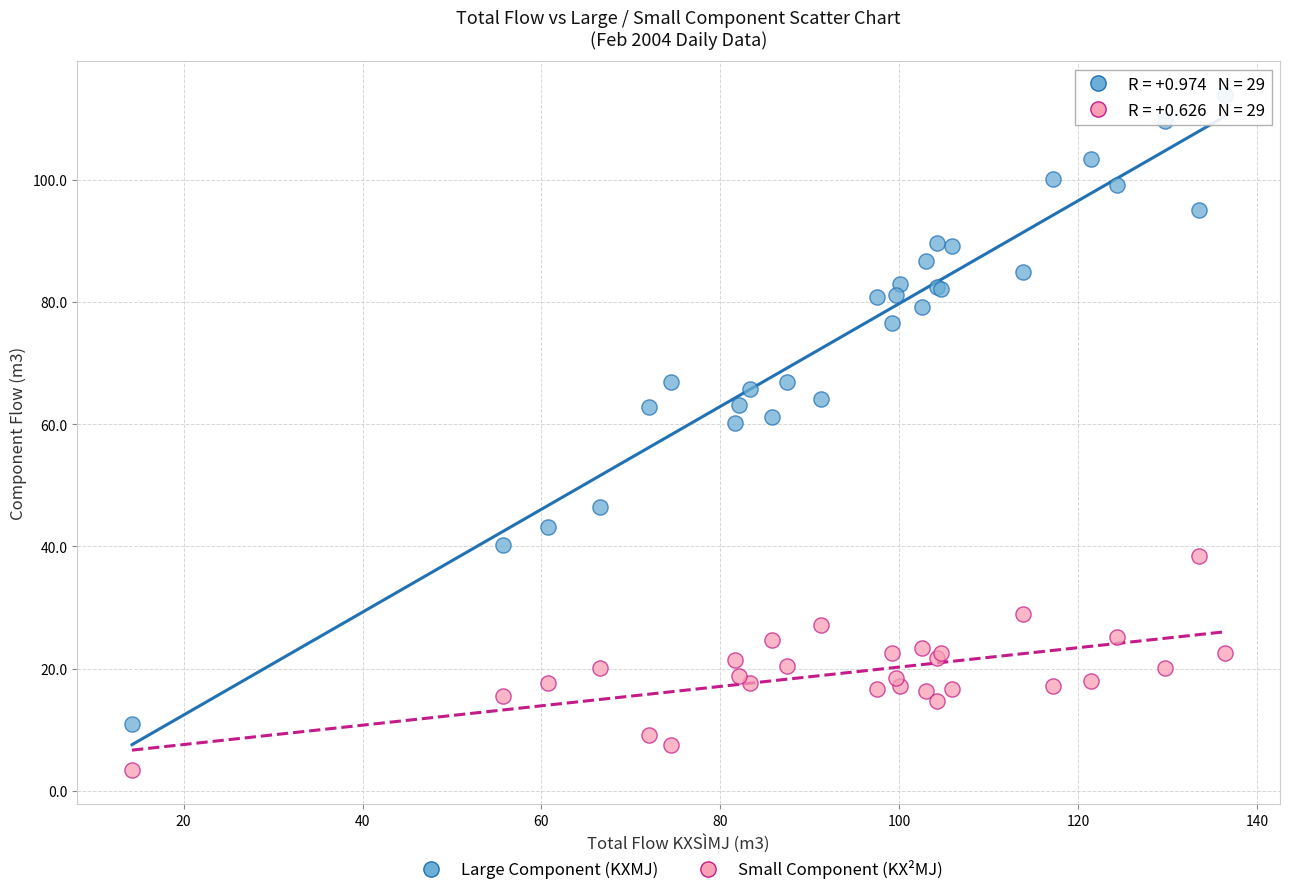

Which series reaches the maximum Y coordinate?

Large Component (KXMJ)